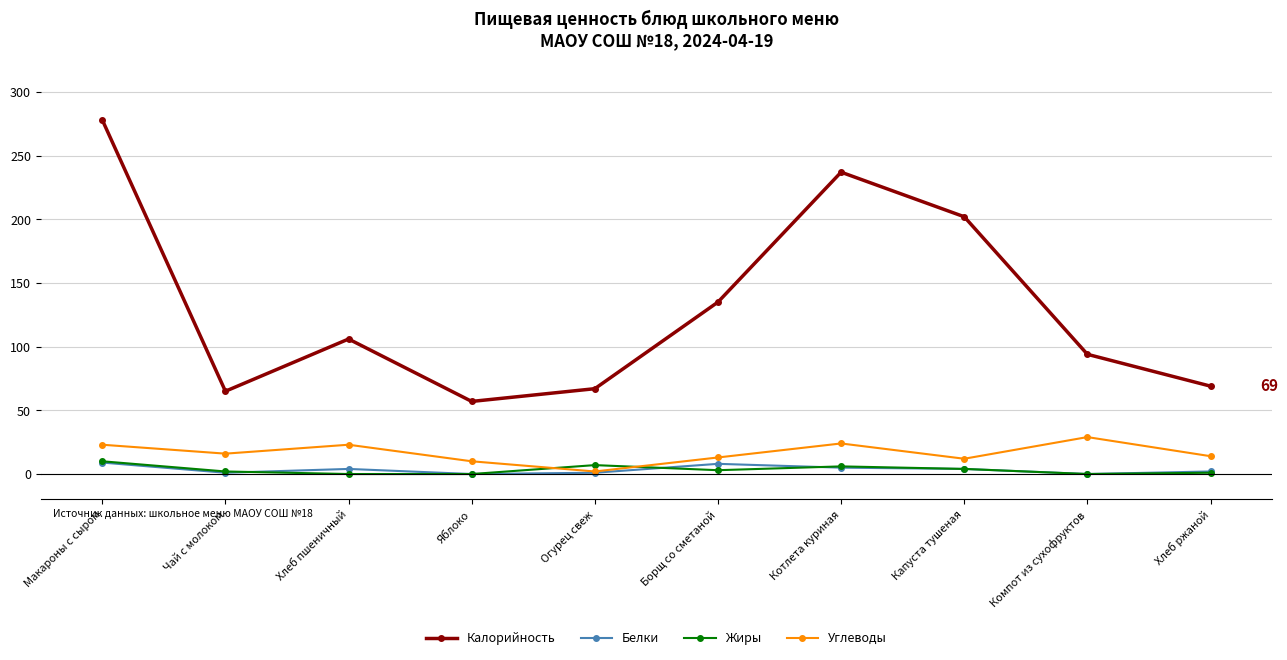

What is the greatest value displayed?

278